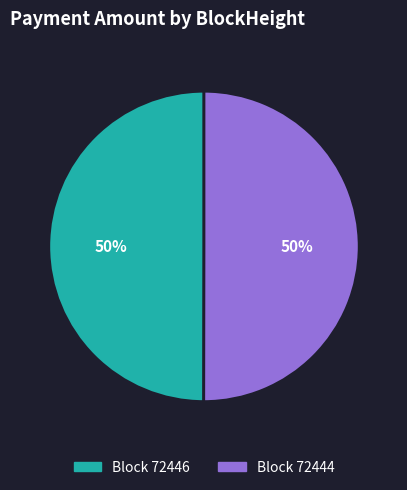

Which category accounts for the majority?

72444